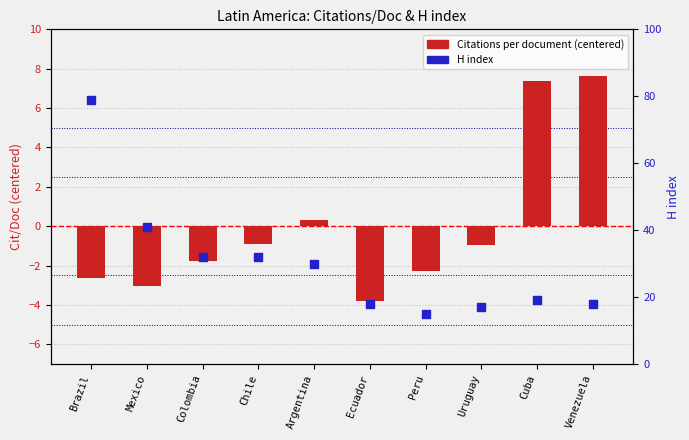

What is the total value across all series at Uruguay?

16.1